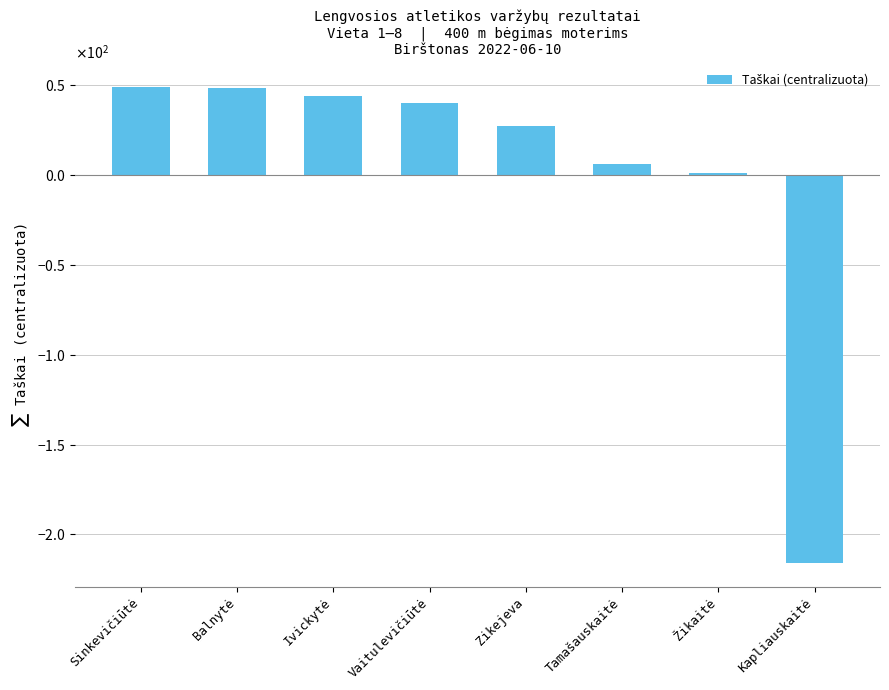

Is it true that the value at Vaitulevičiūtė is 54.3?

False